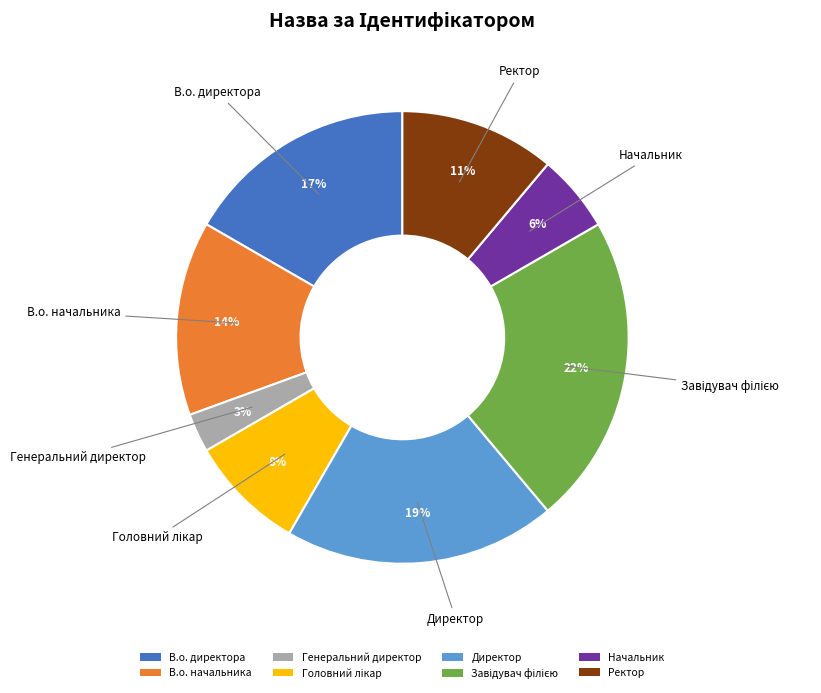

To the nearest percent, what percentage of the pie is В.о. начальника?

14%